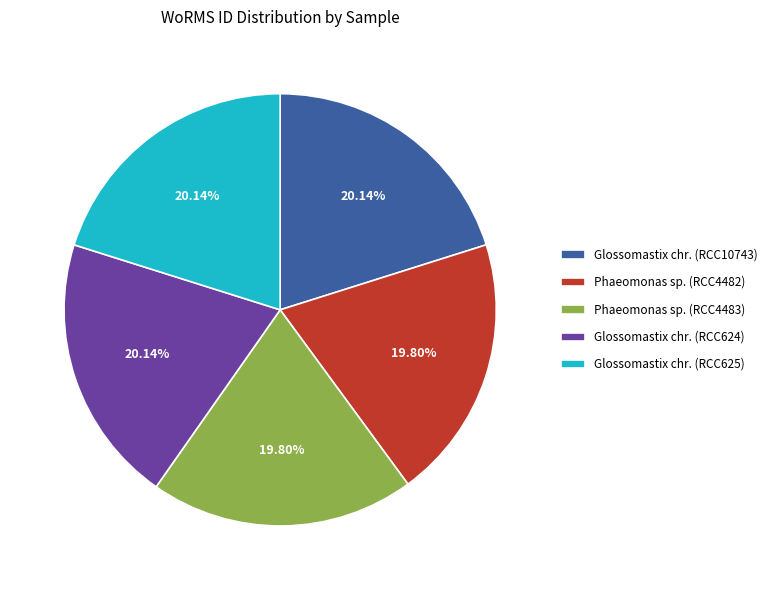

Combined, do Glossomastix chr. (RCC10743) and Glossomastix chr. (RCC624) account for over 50%?

No